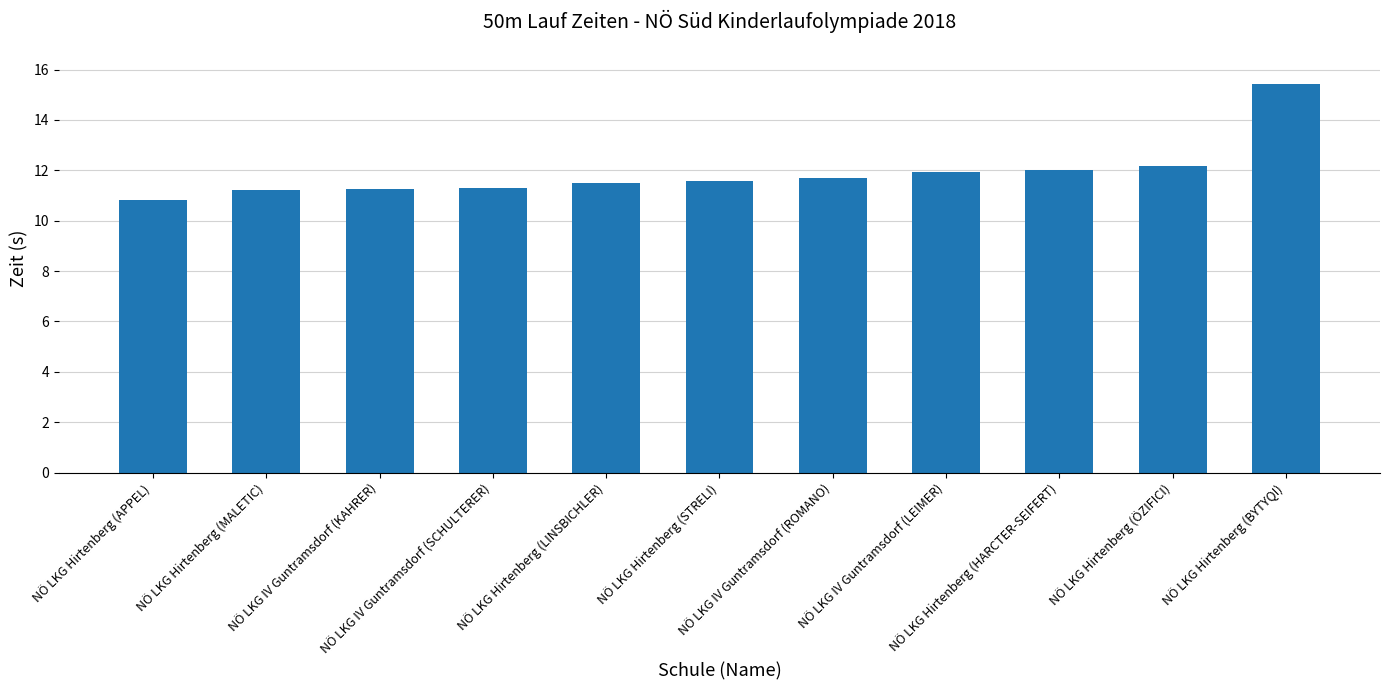

Where does the data first go above 11?

NÖ LKG Hirtenberg (MALETIC)